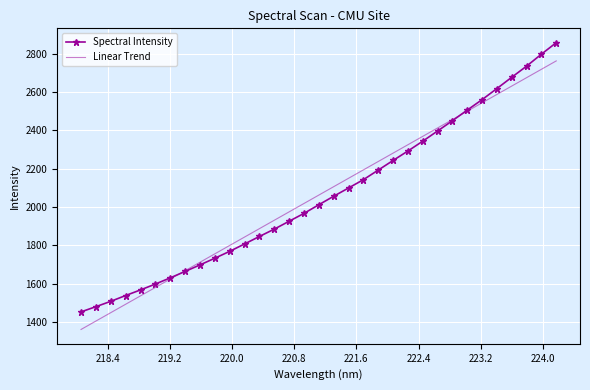

What is the minimum value shown in the chart?

1360.4